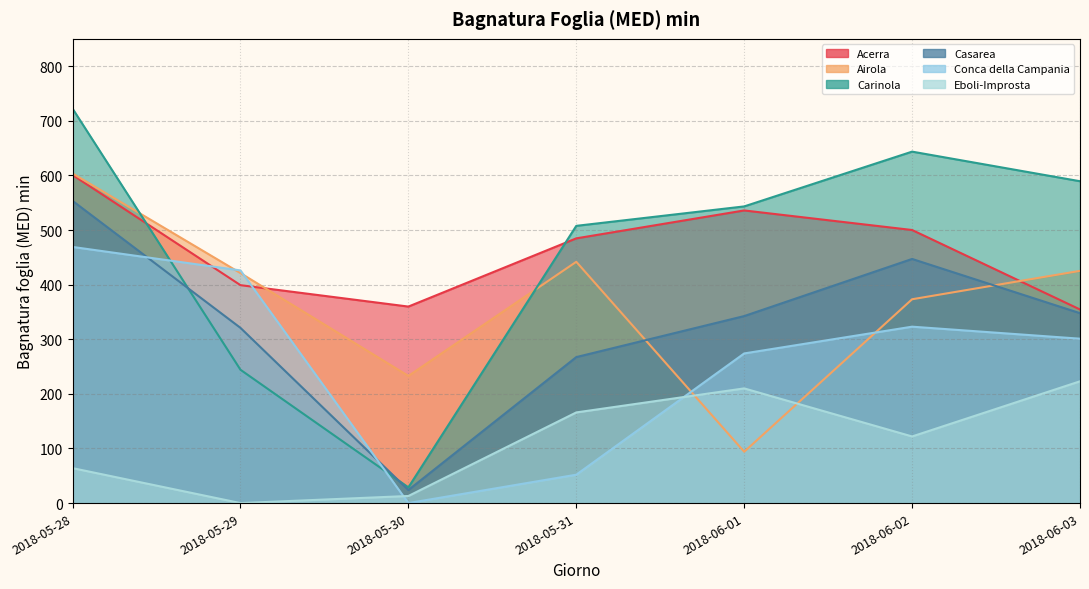

Where is the first local maximum for Casarea?

2018-06-02